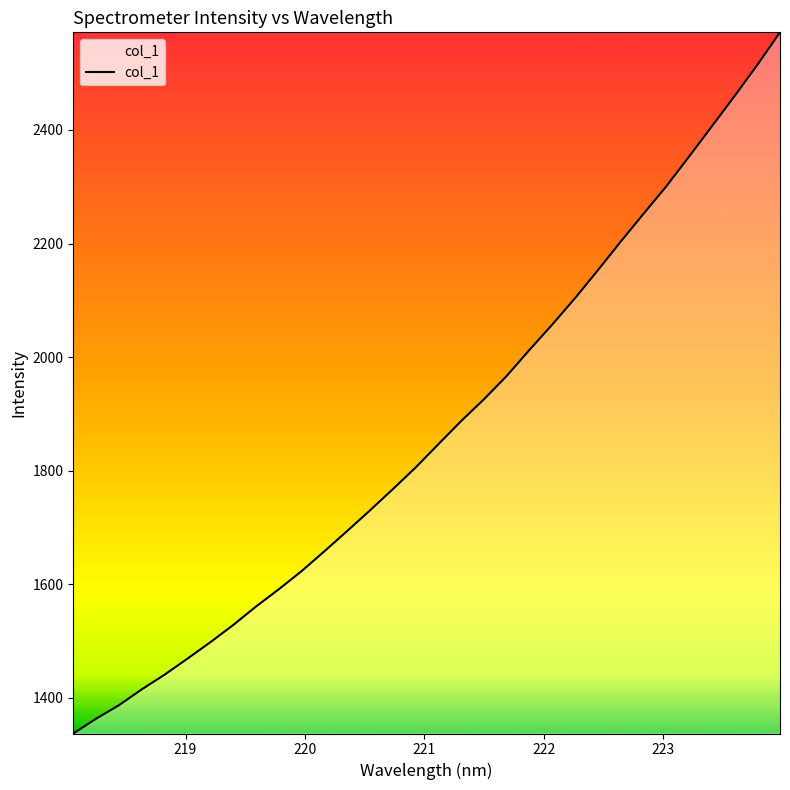

What is the maximum value shown in the chart?

2571.9